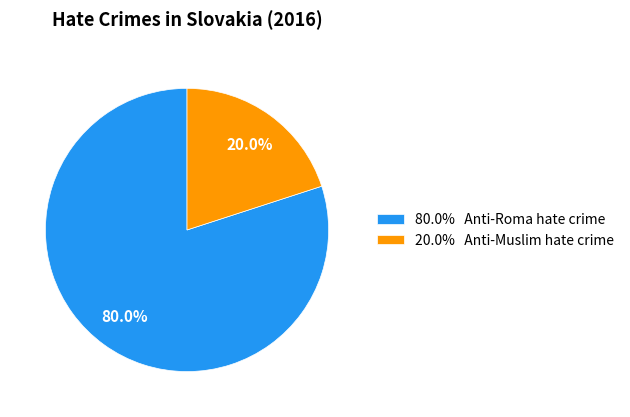

Combined, what portion of the pie is 80.0% Anti-Roma hate crime and 20.0% Anti-Muslim hate crime?

100.0%